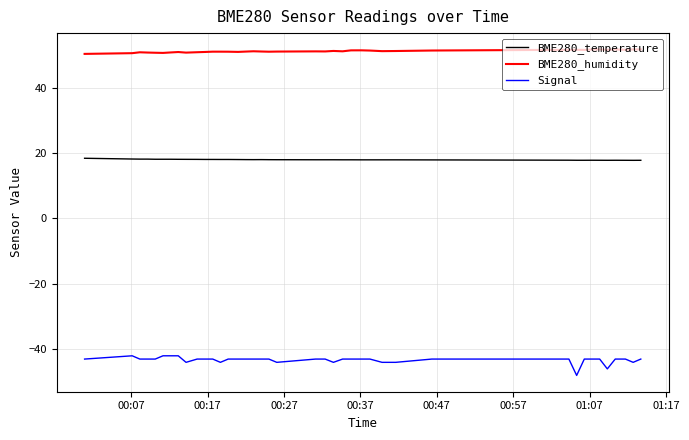

Which series has the widest spread of values?

Signal